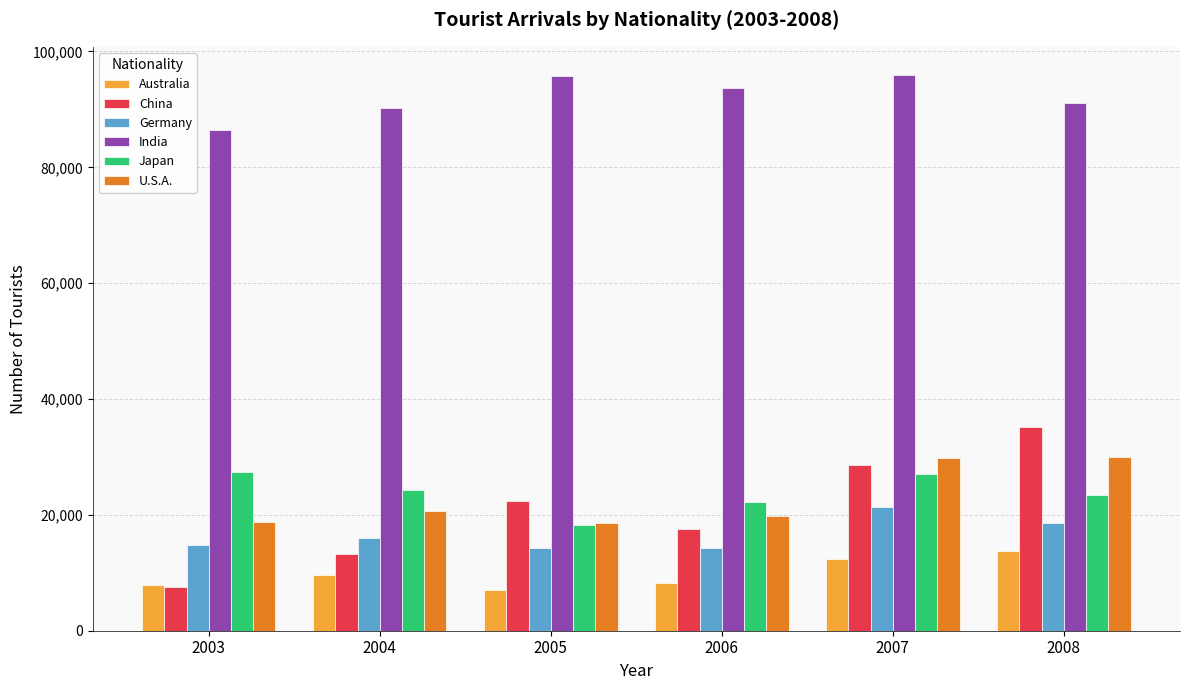

What is the value of the Australia bar at the 4th from the left?

8231